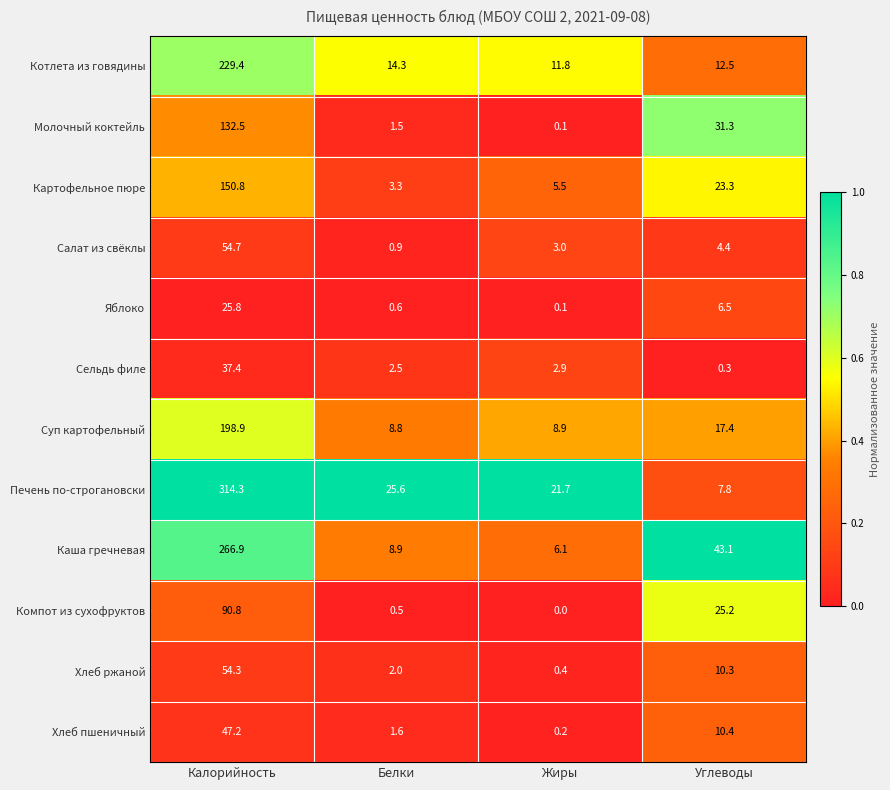

Which category has the highest value in the Молочный коктейль series?

Калорийность